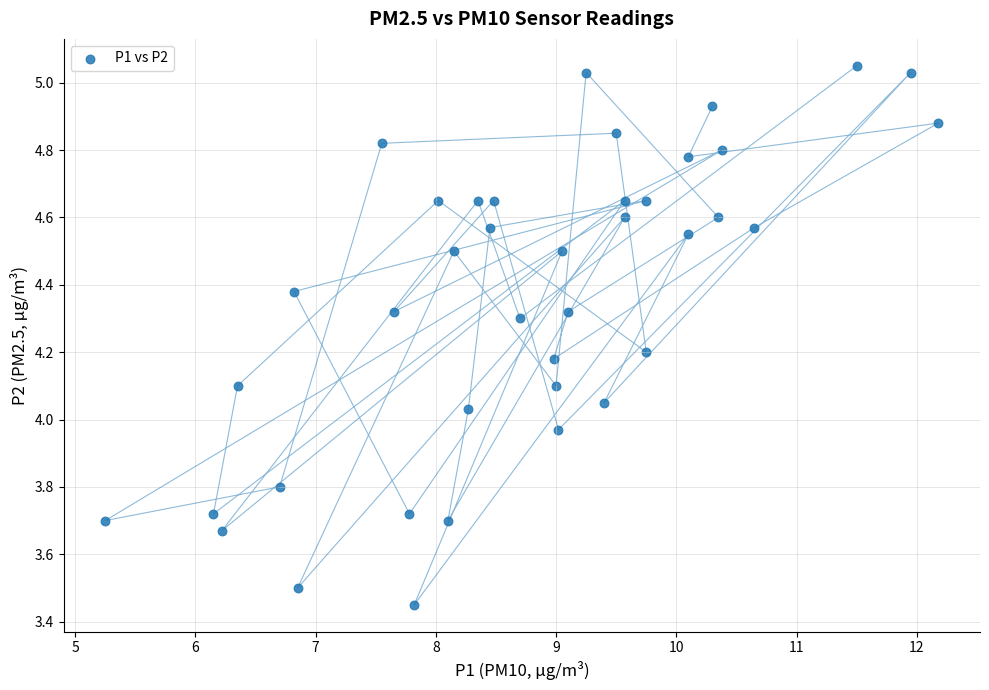

What is the range of X values (max minus min)?

6.9